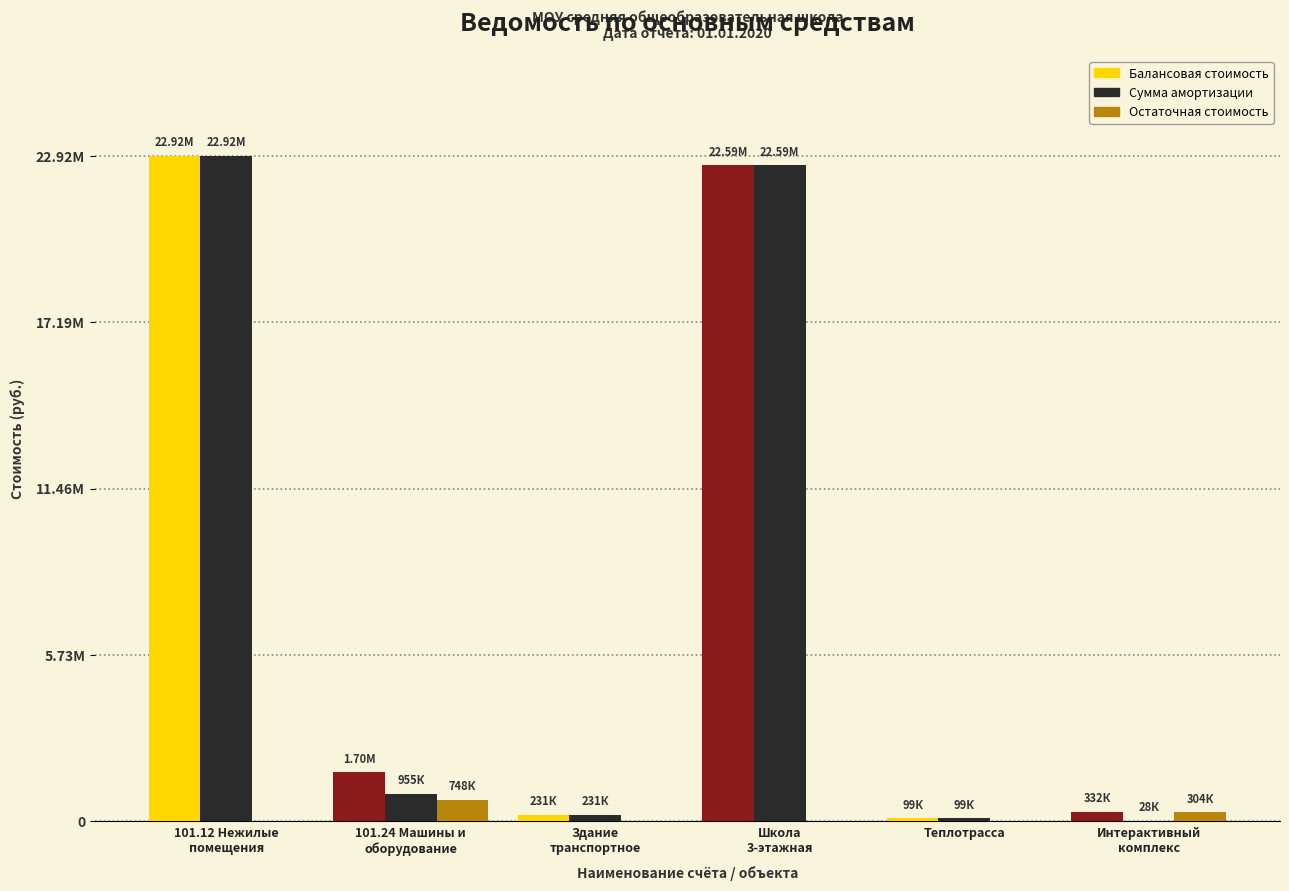

What are all the series names shown in the legend?

Балансовая стоимость, Сумма амортизации, Остаточная стоимость